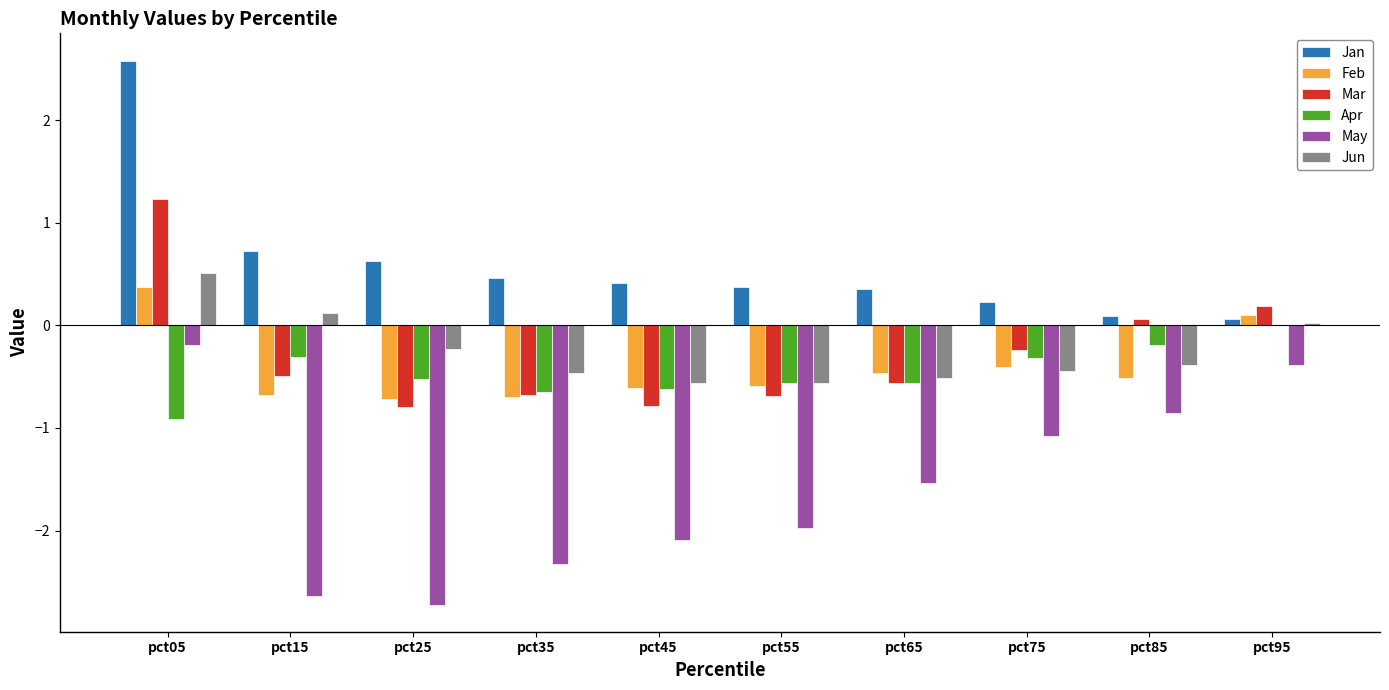

The value of Jan at pct35 is 0.5. True or false?

True